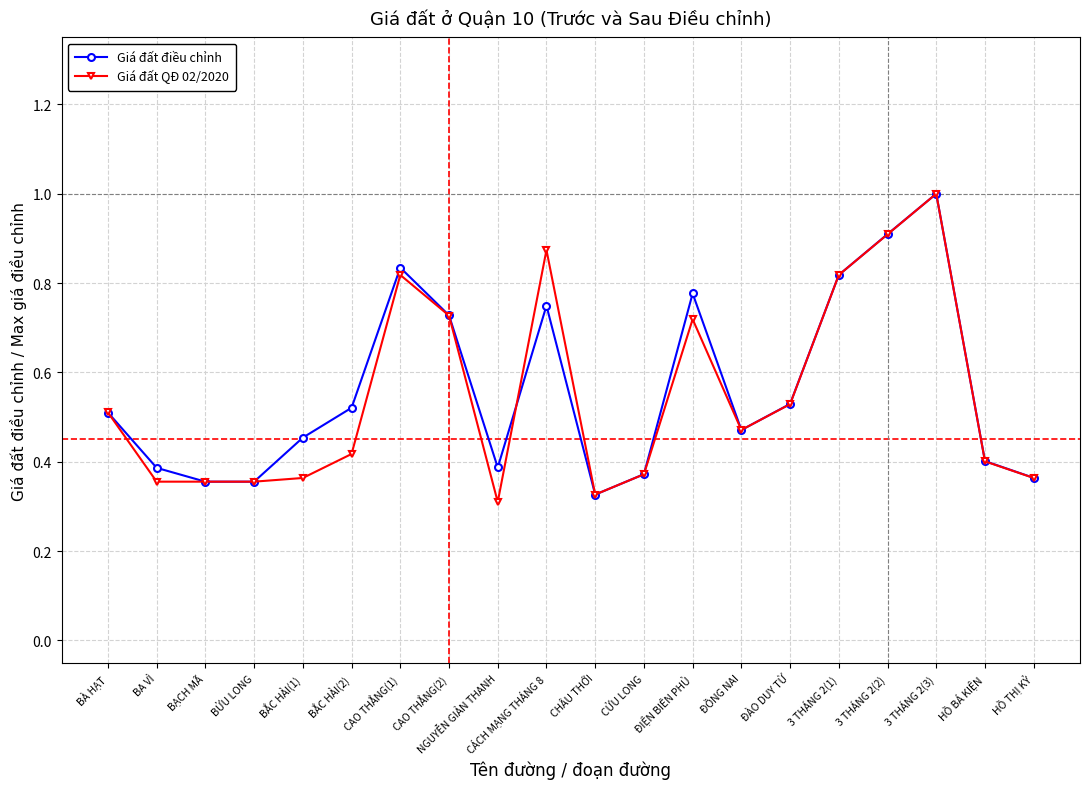

Where is the first local maximum for Giá đất điều chỉnh?

CAO THẮNG(1)